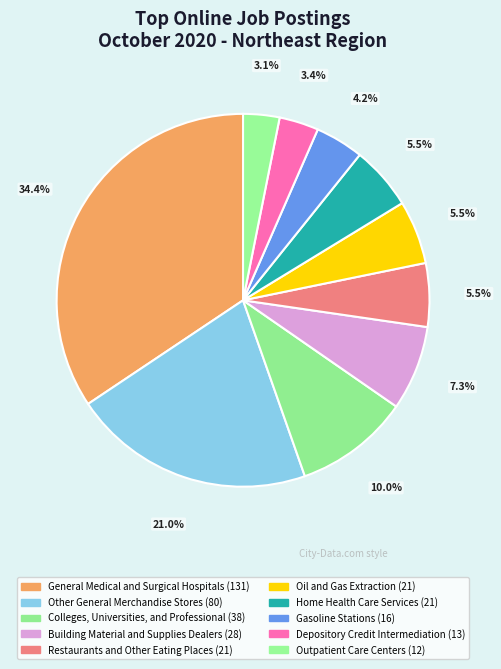

Count the number of slices in the pie.

10